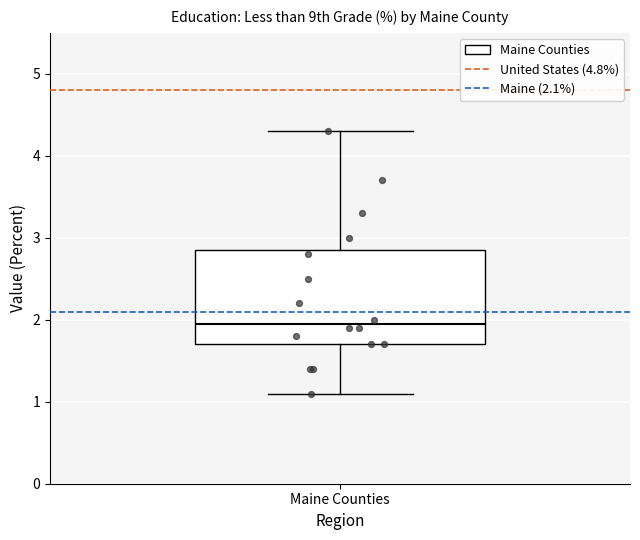

Read this box plot against the y-axis: the position of the median line, the range covered by the box, and the ends of both whiskers. The values are not printed on the chart, so give them approximately, as read against the axis.

median 2.0, box 1.7 to 2.9, whiskers 1.1 to 4.3